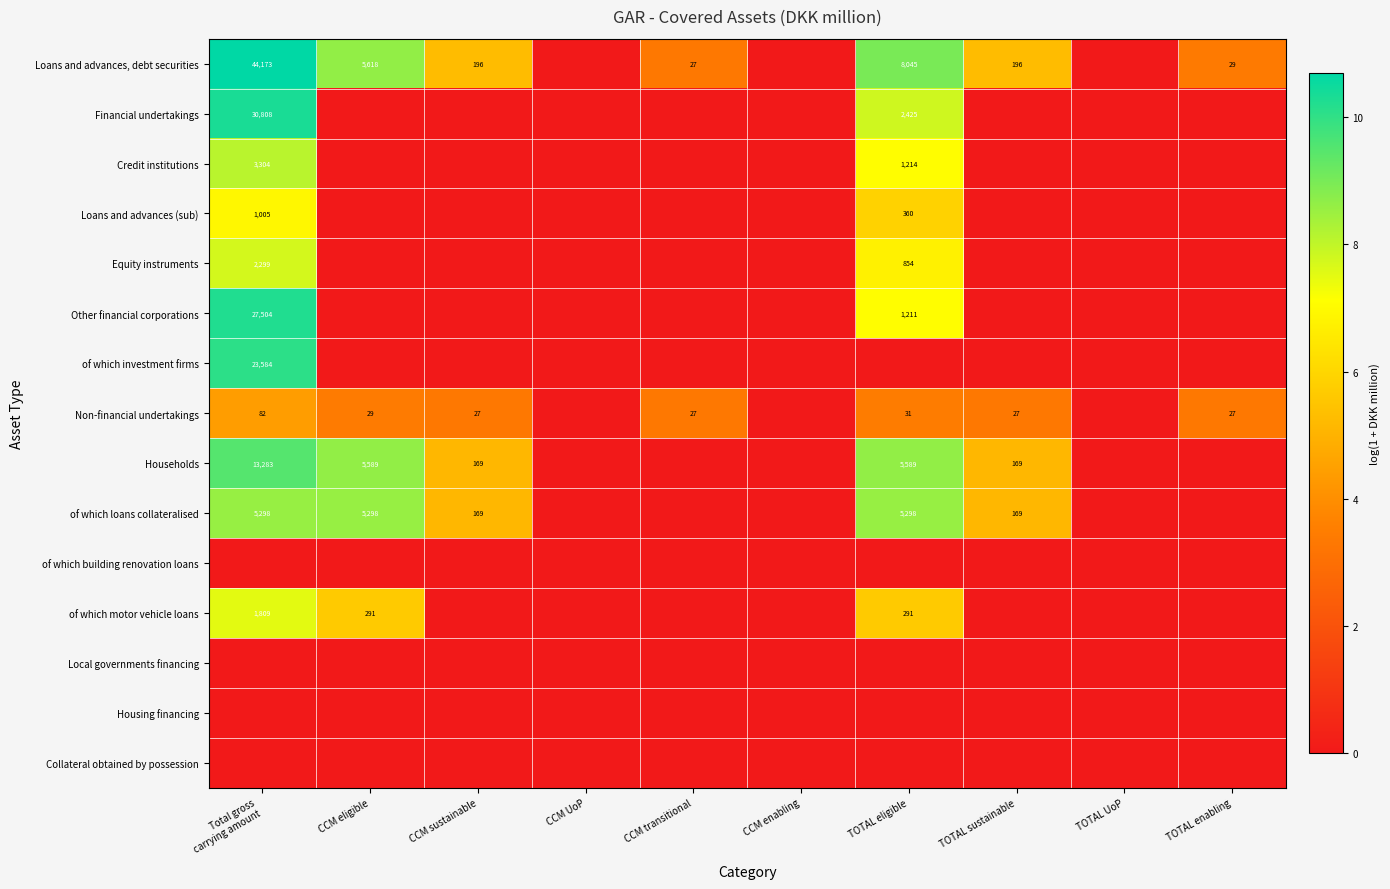

Is the value of of which motor vehicle loans at CCM eligible greater than the value of Other financial corporations at TOTAL eligible?

No